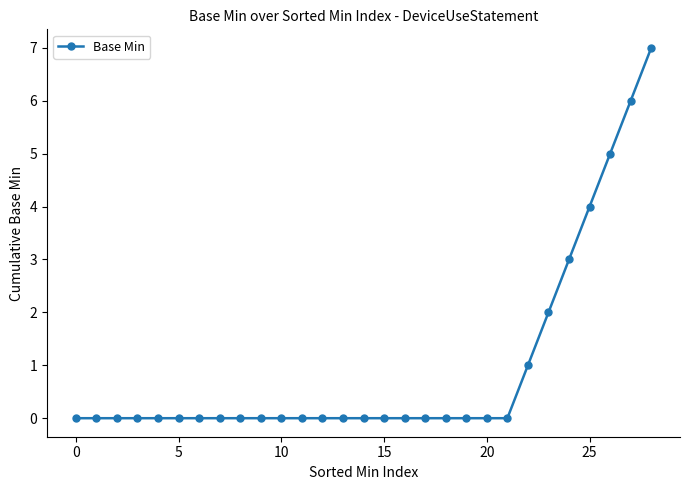

What is the difference between the second highest and second lowest values?

6